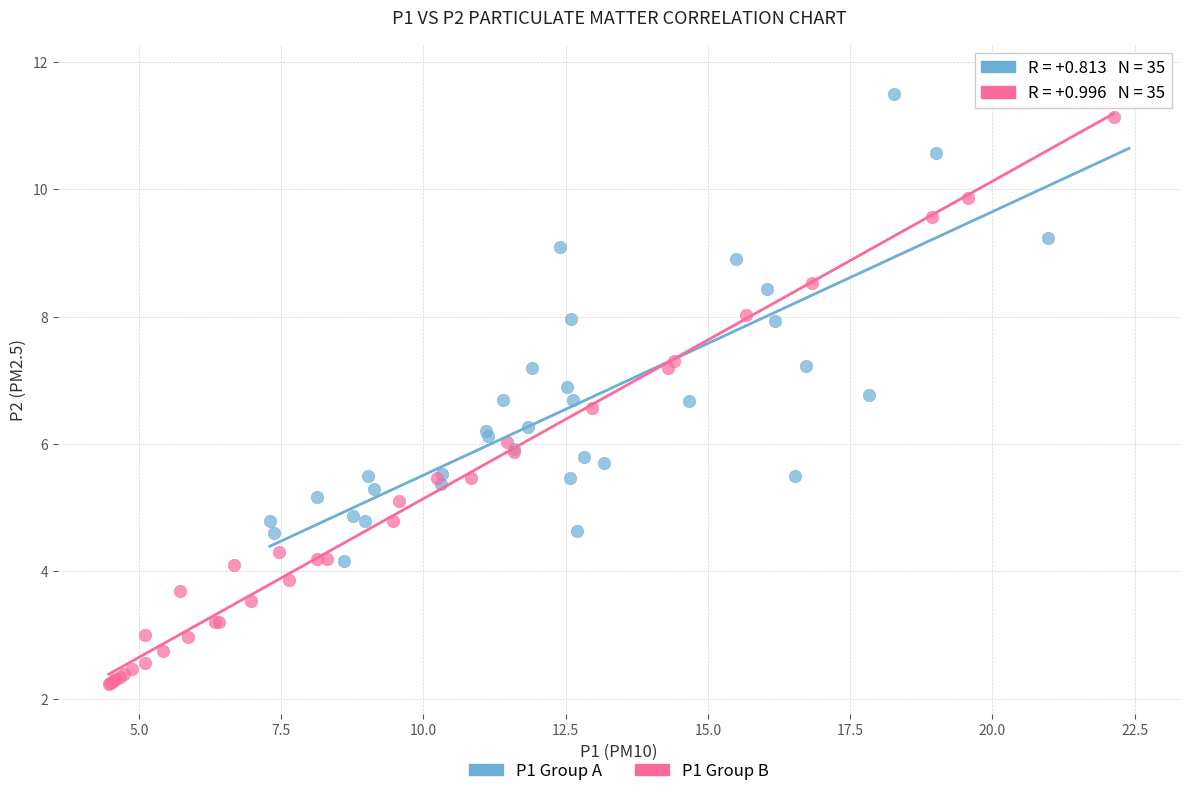

Which series contains the lowest Y value?

P1 Group B